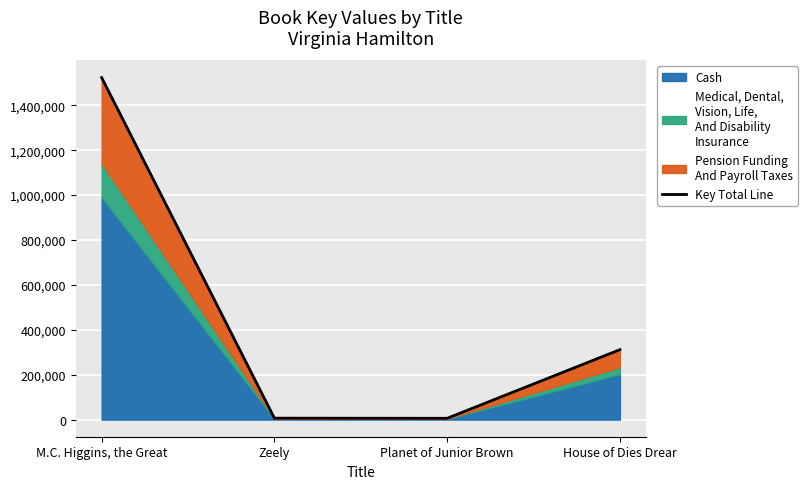

How many interior local valleys (lower than both neighbors) does the data have?

1